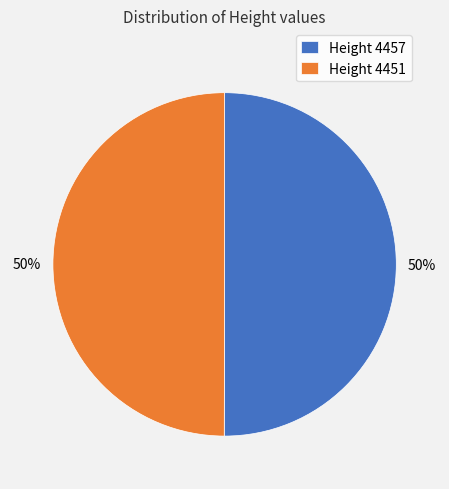

Combined, do Height 4457 and Height 4451 account for over 50%?

Yes